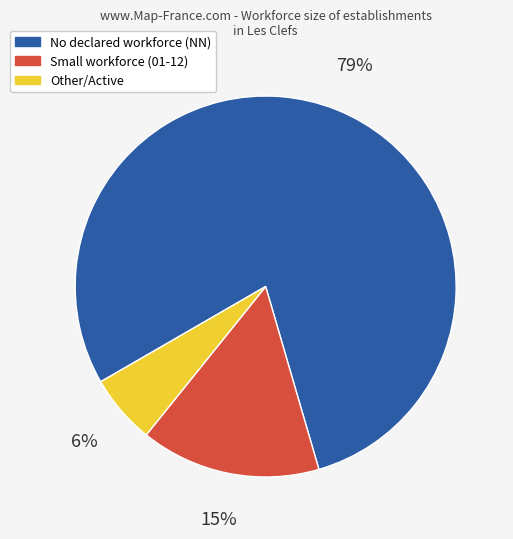

To the nearest percent, what is the average slice percentage?

33%